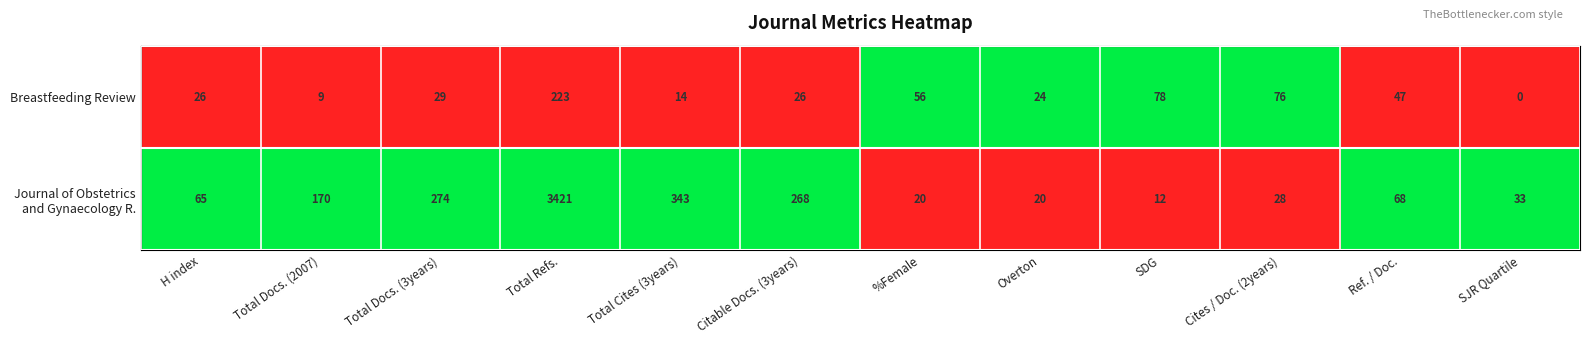

Where is Breastfeeding Review nearest to the value 111?

SDG